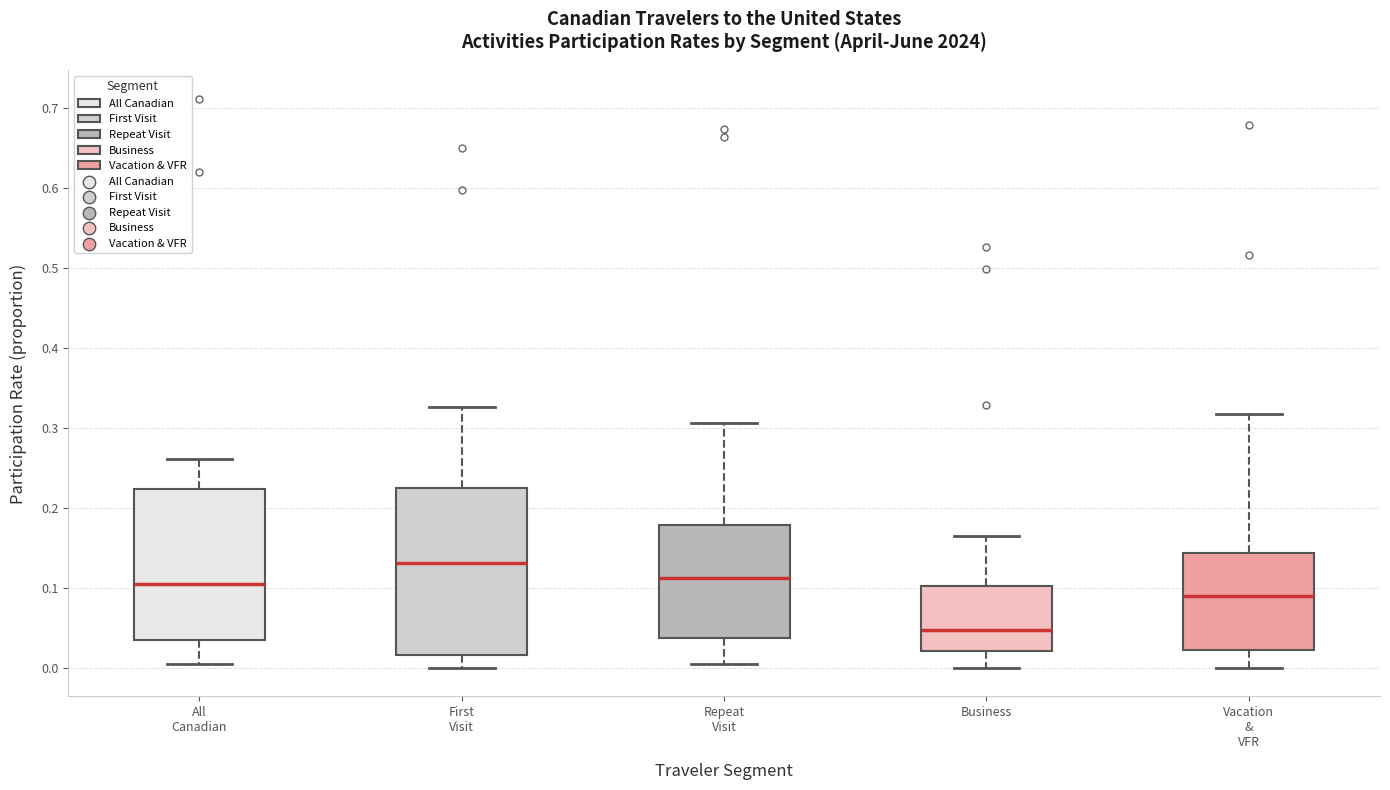

Reading left to right, read every box against the y-axis: the position of its median line, the range the box covers, and the ends of its whiskers. The values are not printed on the chart, so give them approximately, as read against the axis.

All Canadian: median 0.11, box 0.04 to 0.22, whiskers 0.01 to 0.26
First Visit: median 0.13, box 0.02 to 0.23, whiskers 0.00 to 0.33
Repeat Visit: median 0.11, box 0.04 to 0.18, whiskers 0.01 to 0.31
Business: median 0.05, box 0.02 to 0.10, whiskers 0.00 to 0.17
Vacation & VFR: median 0.09, box 0.02 to 0.14, whiskers 0.00 to 0.32